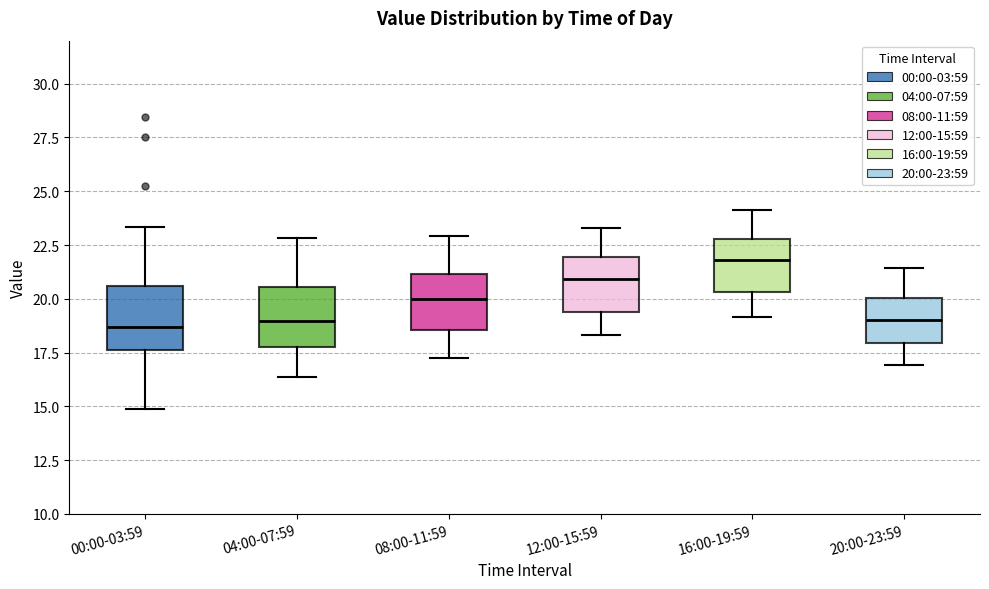

Which box has the highest median line?

16:00-19:59